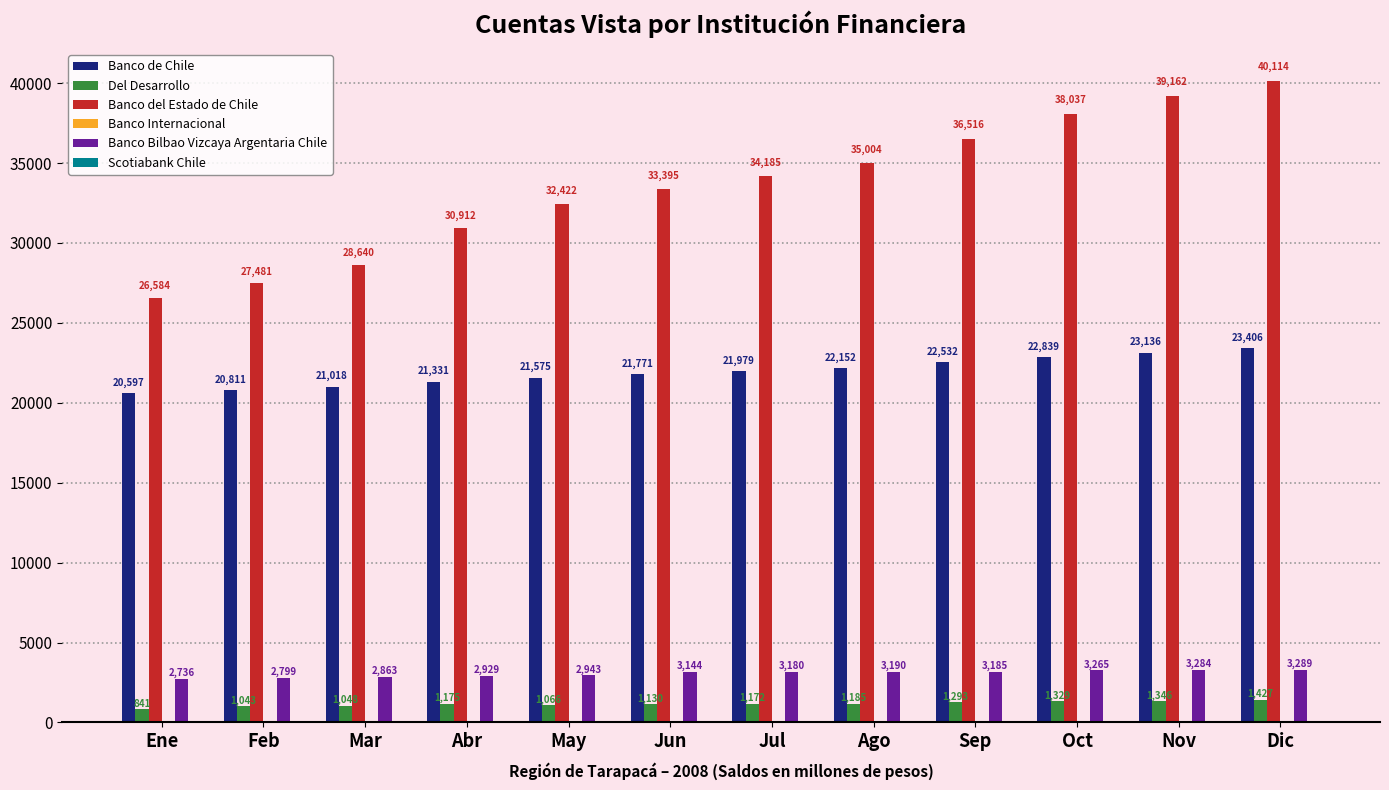

The Banco del Estado de Chile series shows 17492 at Sep. True or false?

False